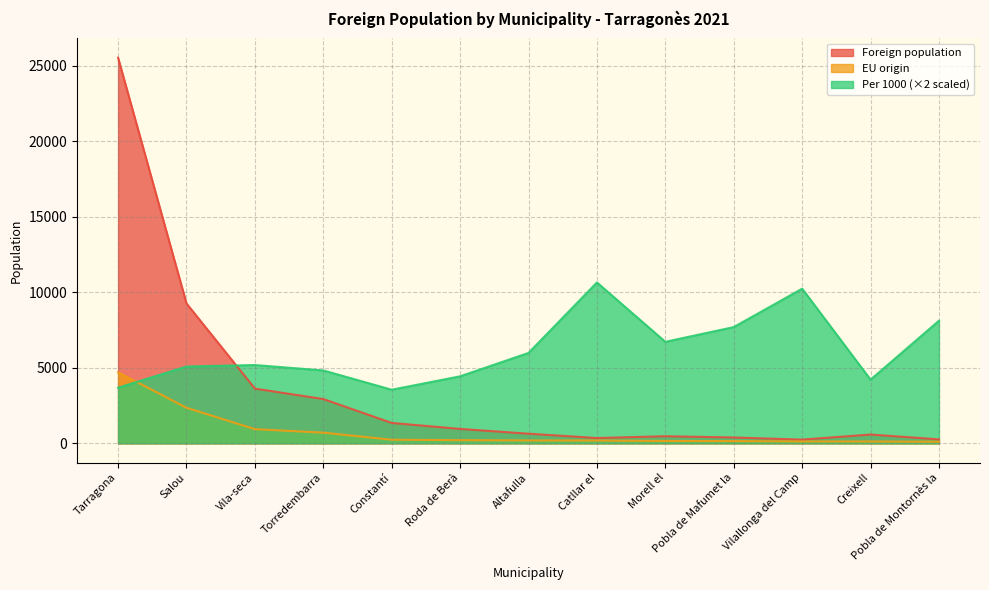

Between Salou and Torredembarra, which series saw the biggest shift?

Foreign population